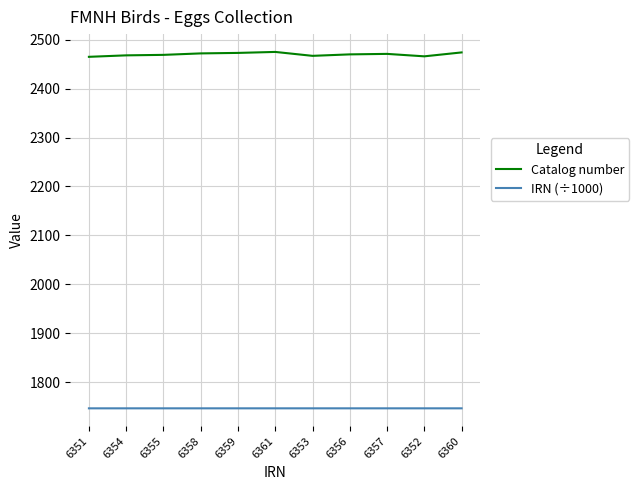

In Catalog number, how many points are lower than both neighbors (excluding endpoints)?

2